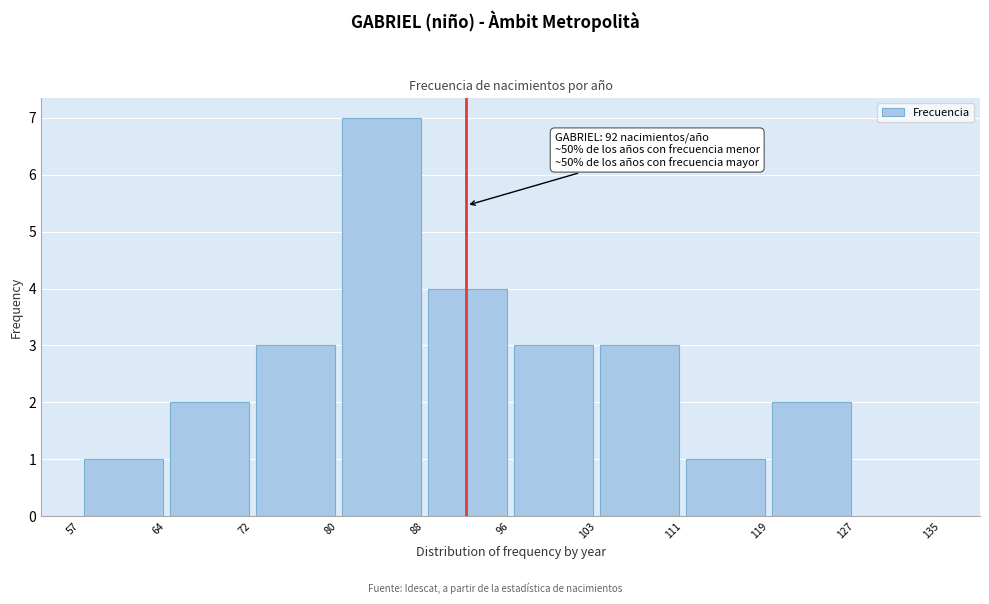

Which range on the x-axis has the tallest bar?

80 to 88